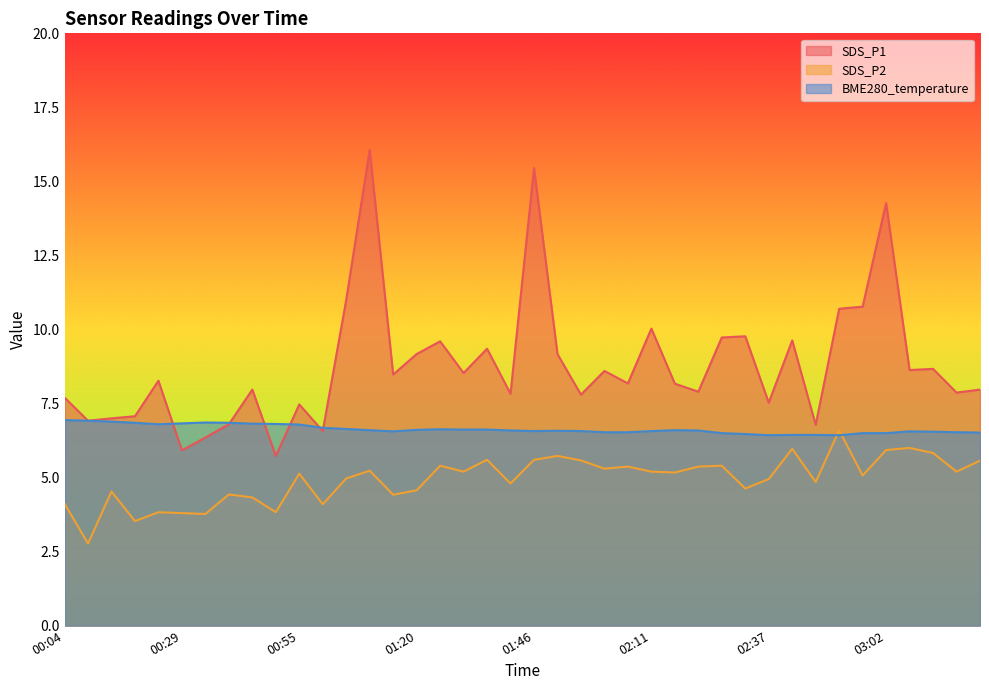

True or false: SDS_P2 and BME280_temperature cross at least once.

True